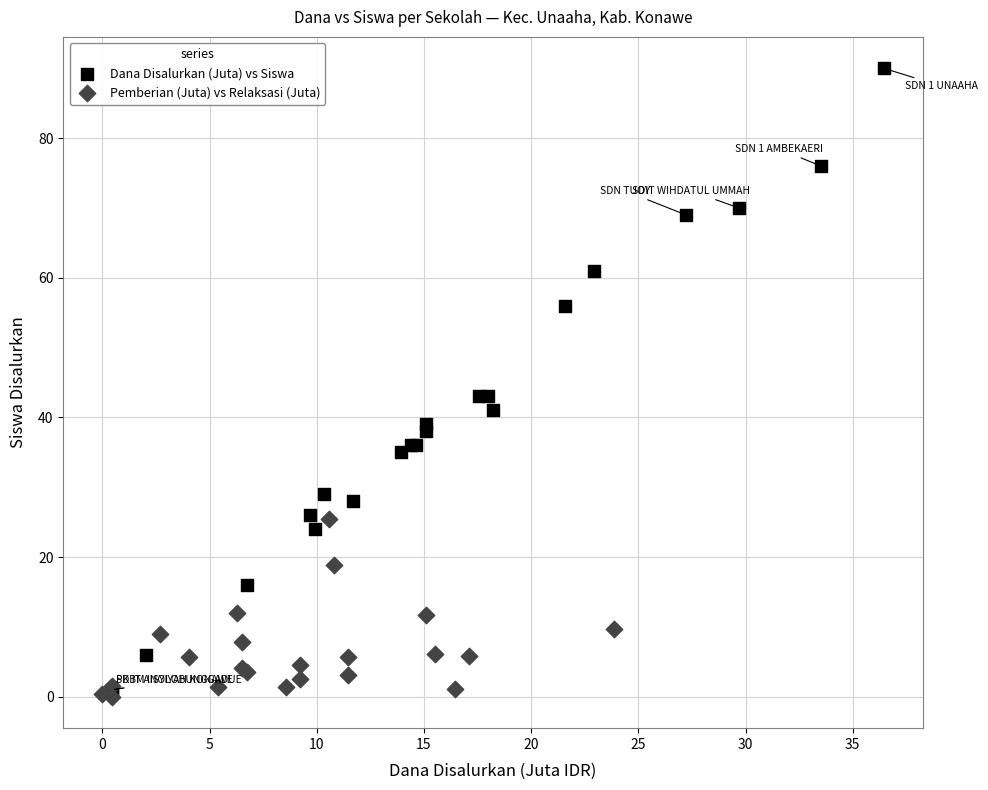

Which series has the widest spread of Y values?

Dana Disalurkan (Juta) vs Siswa